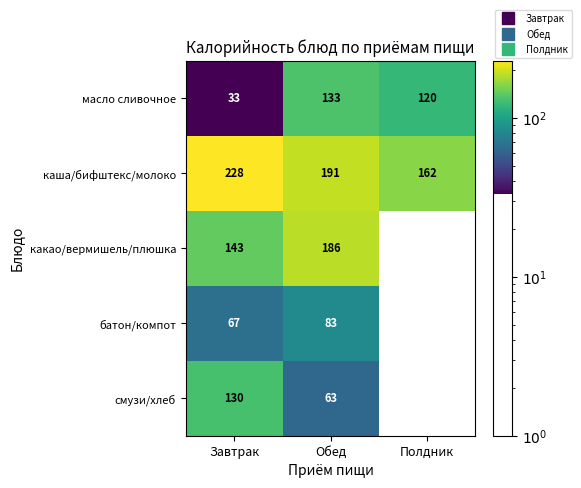

What is the difference between the maximum and minimum values in the какао/вермишель/плюшка series?

43.0